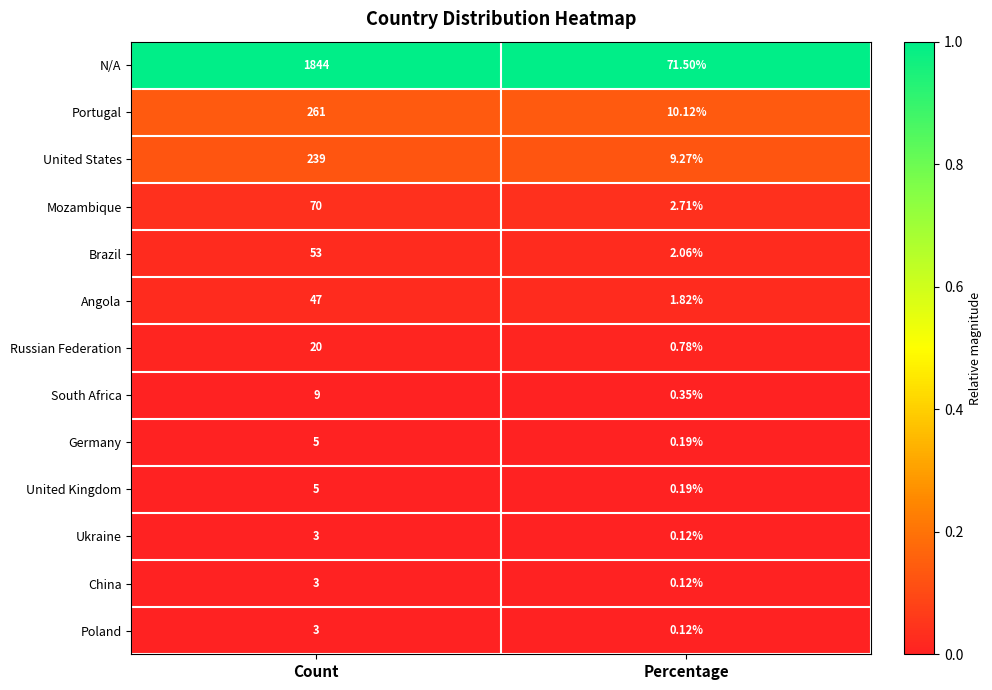

How many data points does each series have?

2